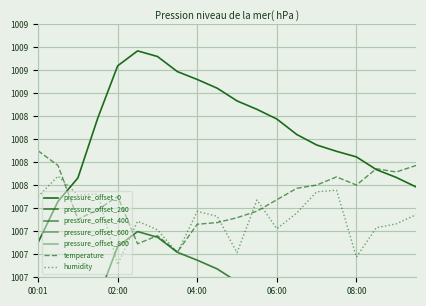

Which label corresponds to the largest value in the chart?

02:30